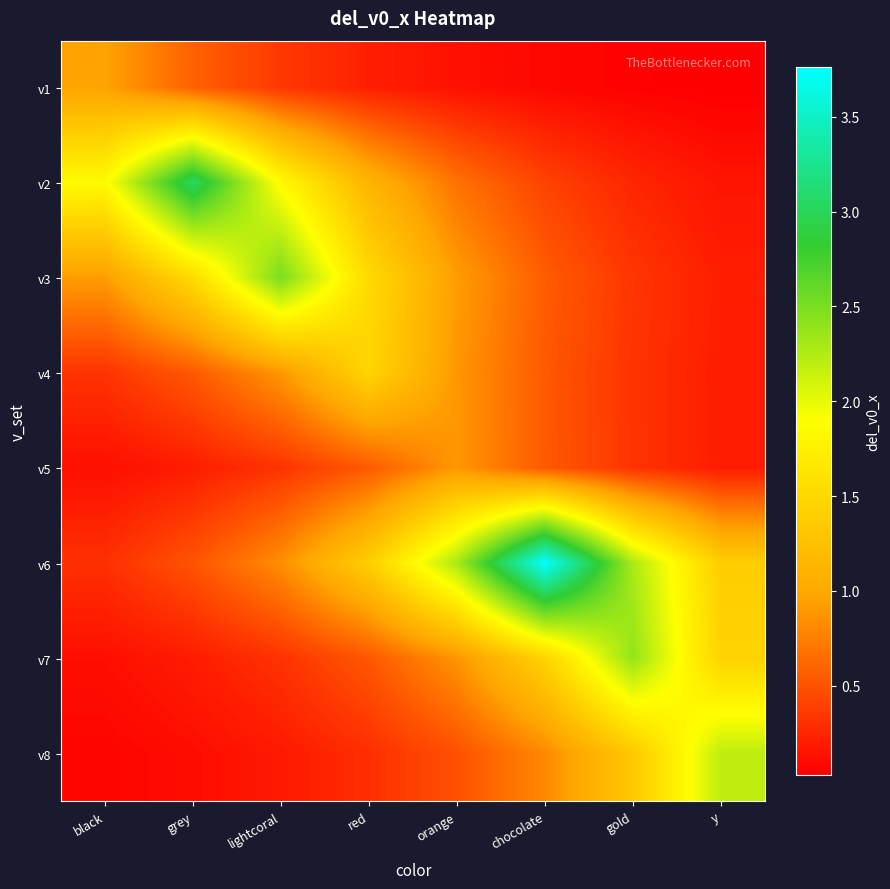

At how many categories does at least one series exceed 0?

8